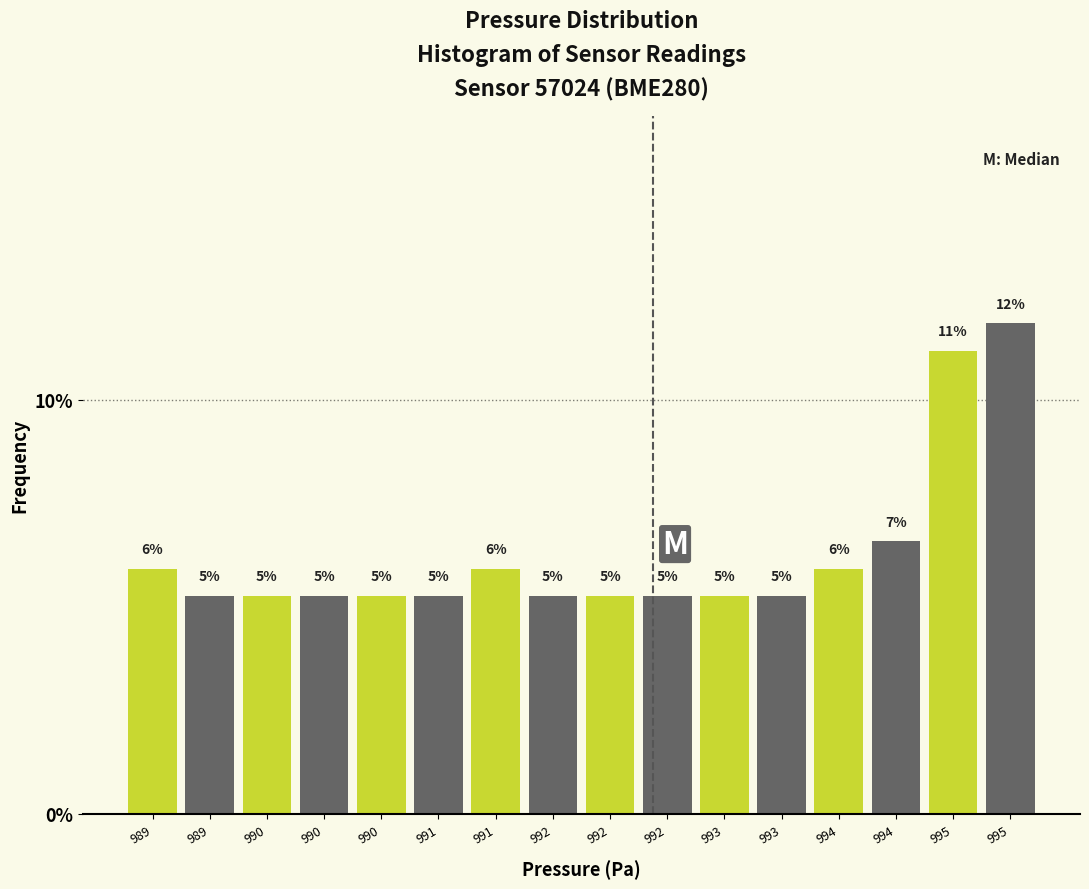

Does the chart contain any negative values?

No